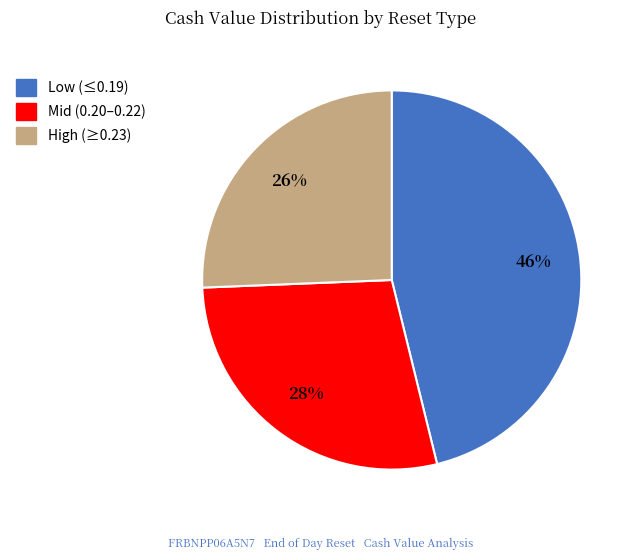

Is there any slice that represents more than half of the pie?

No